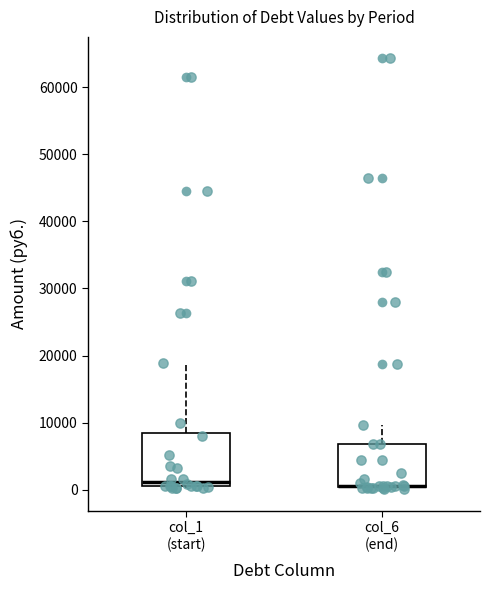

Where is the lower edge of the box for col_1 (start) on the y-axis? The values are not printed on the chart, so give them approximately, as read against the axis.

0